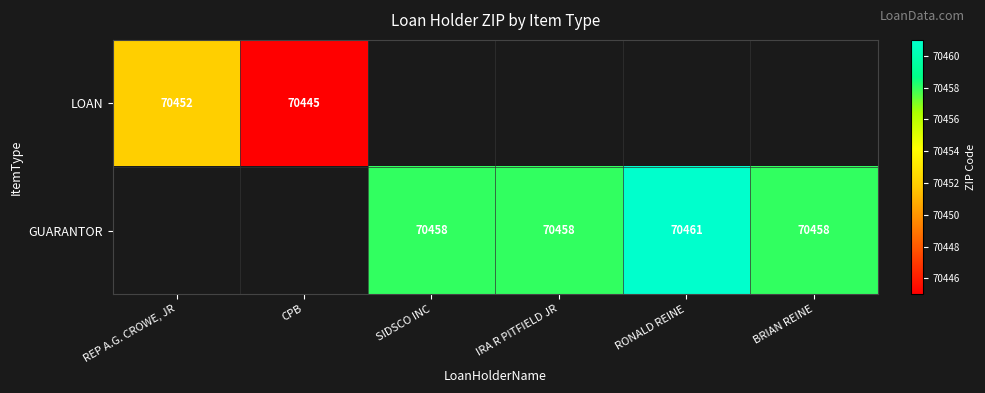

What is the lowest value of the LOAN series?

70445.0